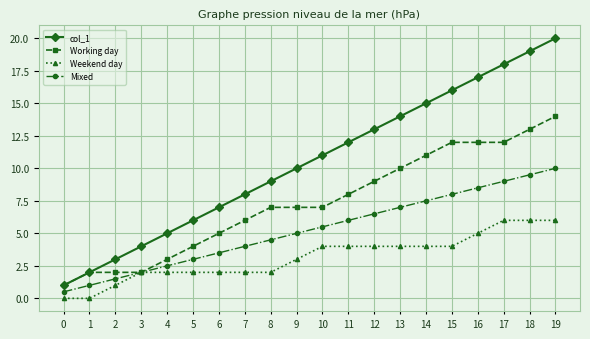

What are all the series names shown in the legend?

col_1, Working day, Weekend day, Mixed